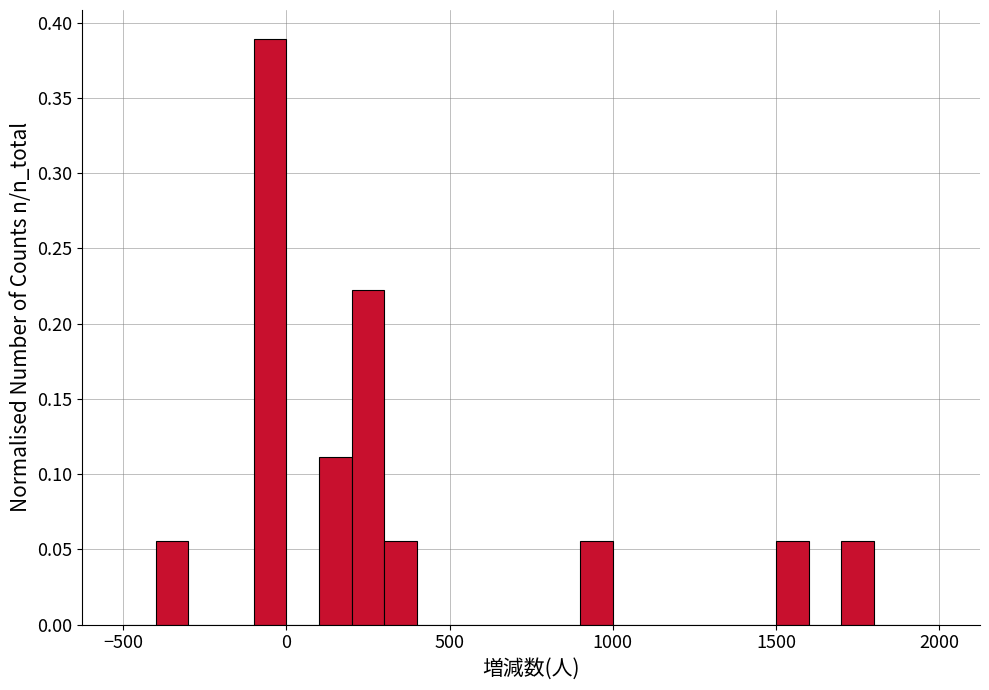

Around what value on the x-axis is the tallest bar? Give the approximate position of its centre, as read against the axis.

-50